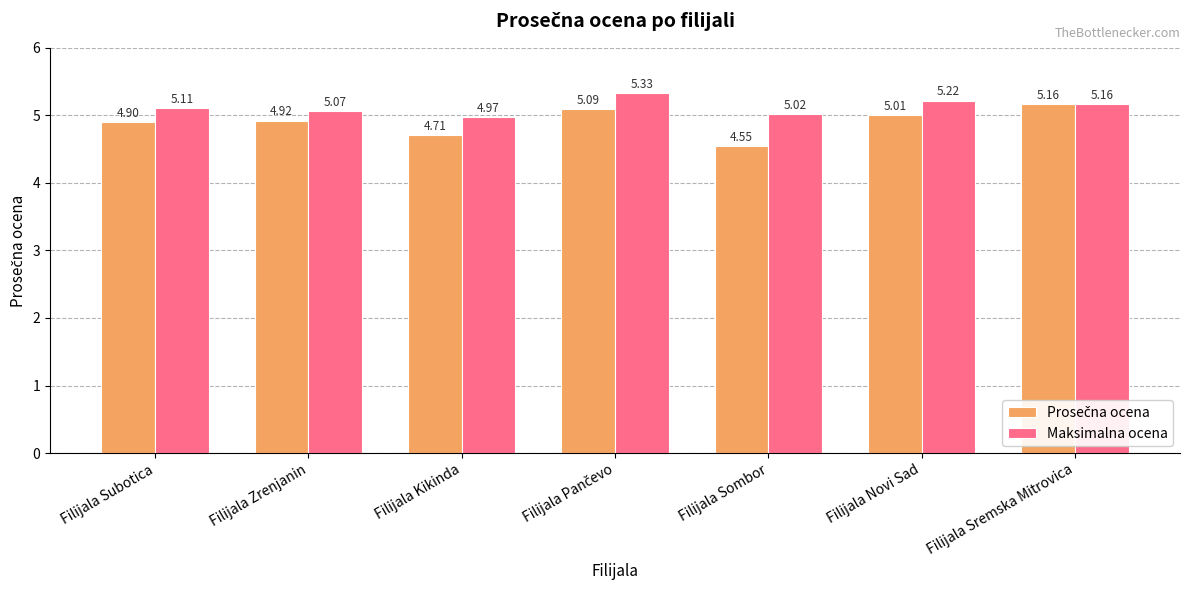

Where does the Maksimalna ocena series first go above 5?

Filijala Subotica